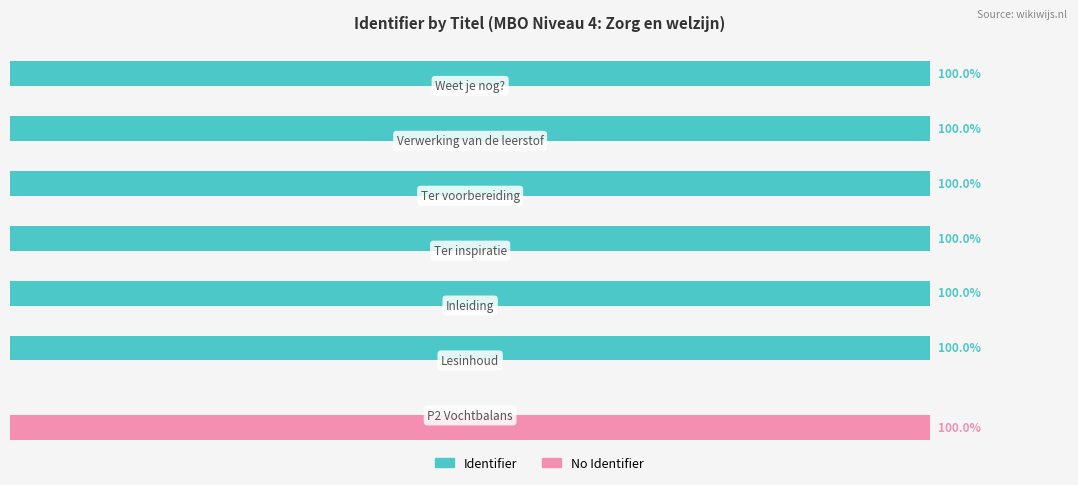

Reading left to right, list all the values displayed in this chart.

Identifier: 0	100	100	100	100	100	100
No Identifier: 100	0	0	0	0	0	0